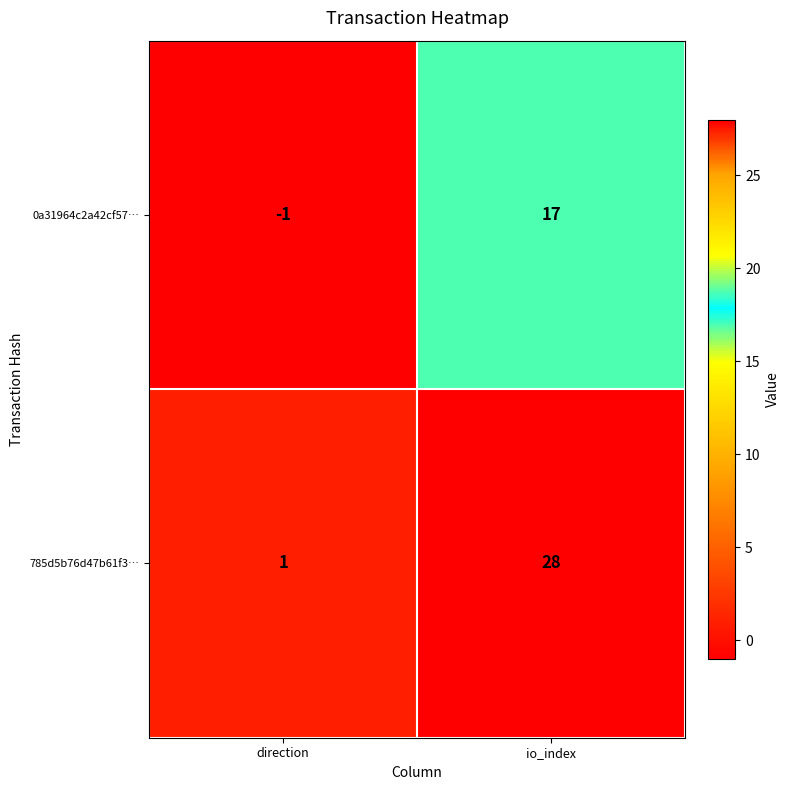

What is the greatest value displayed?

28